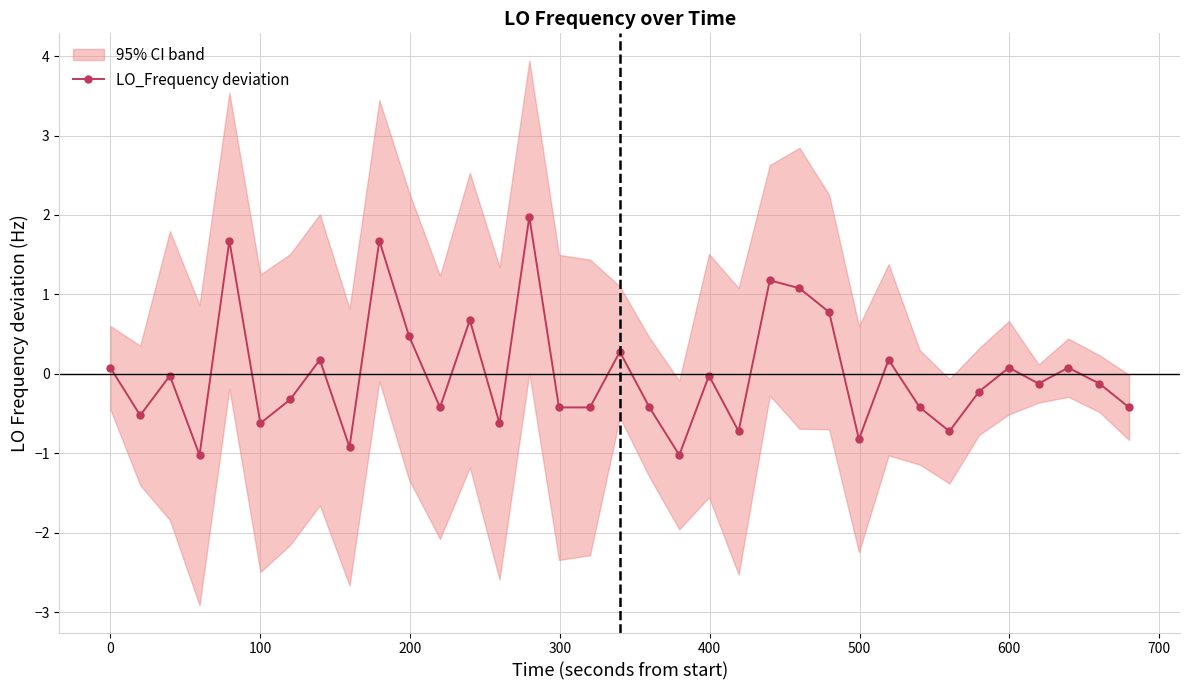

What is the lowest value of the LO_Frequency deviation series?

-1.0